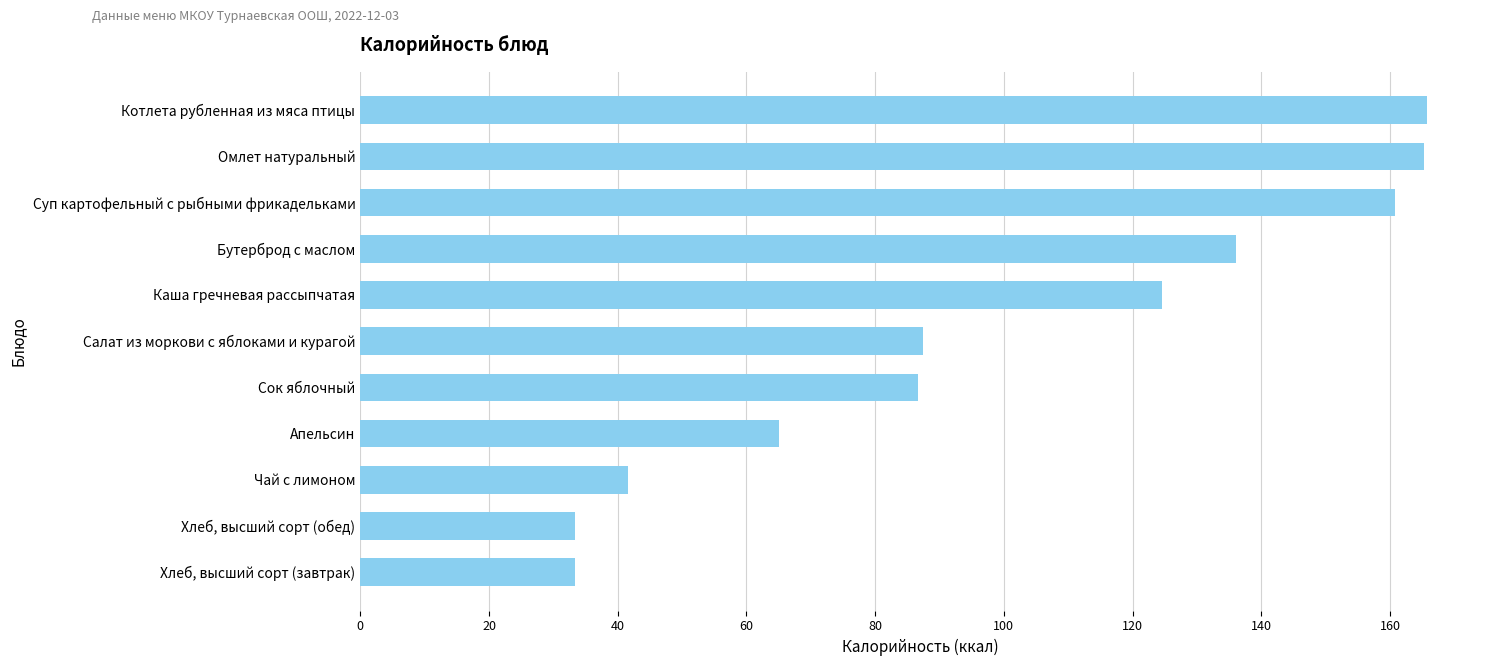

True or false: the data shows 74.9 at Каша гречневая рассыпчатая.

False